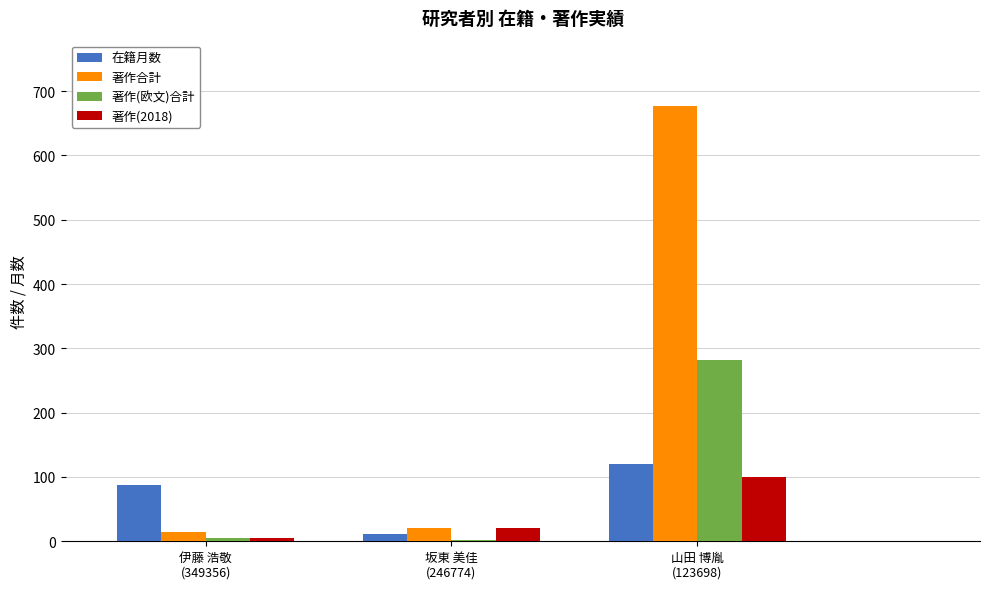

Count the 在籍月数 values in the range 12 to 120.

3